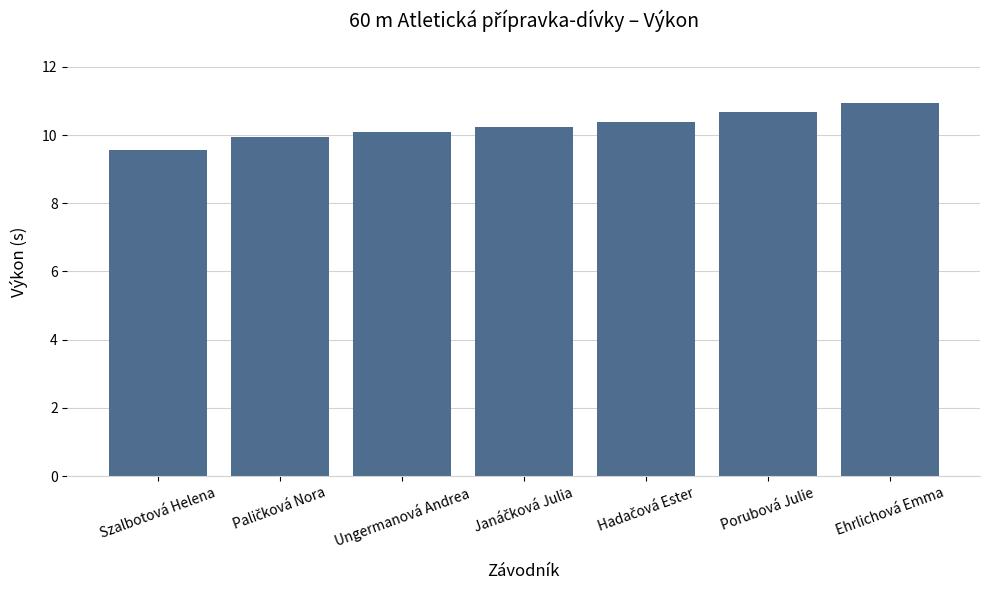

What value does the data have at Ehrlichová Emma?

10.9